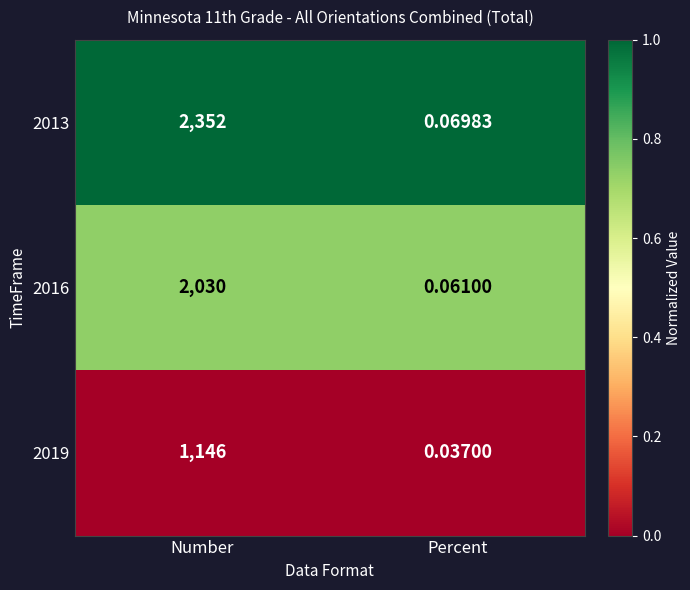

What is the maximum value shown in the chart?

2352.0